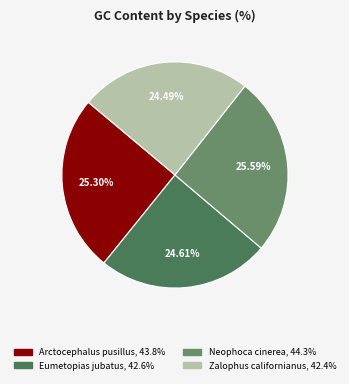

Is Zalophus californianus the majority of the pie?

No